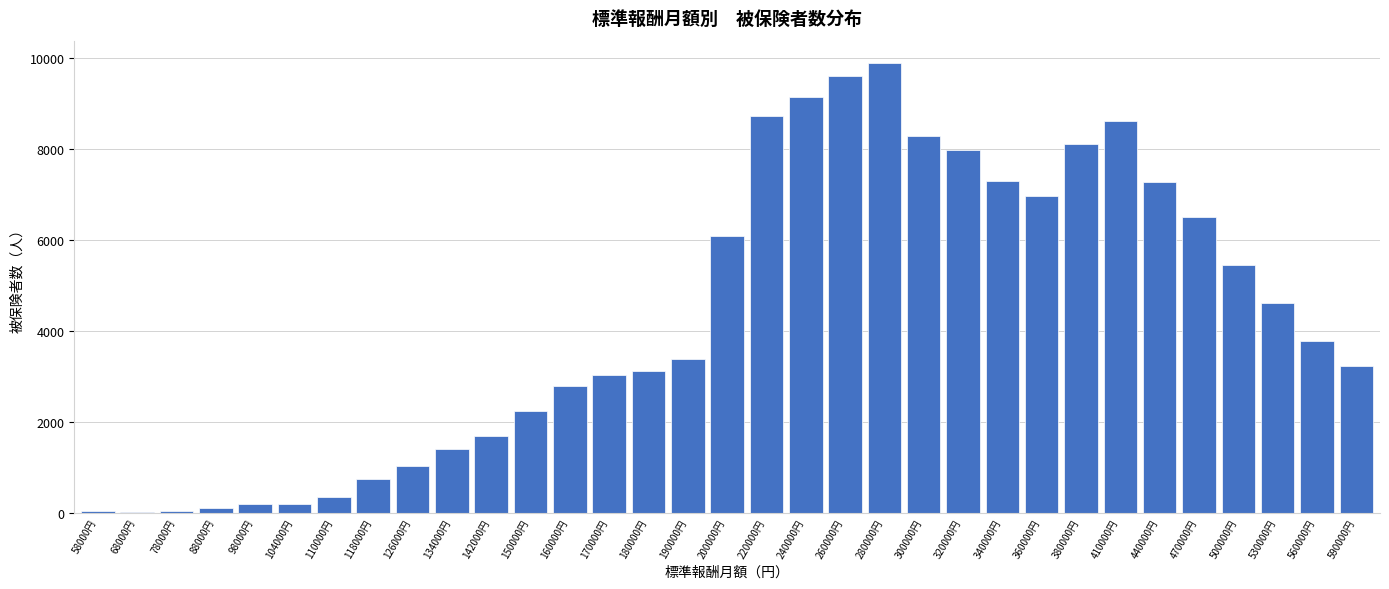

What is the maximum value shown in the chart?

9880